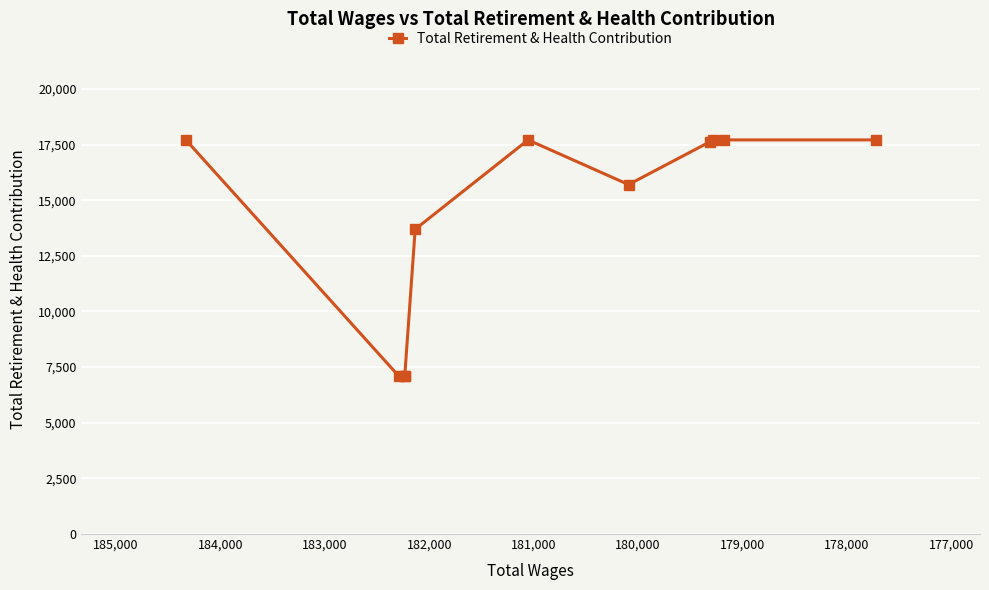

How many data points are less than 17620?

5